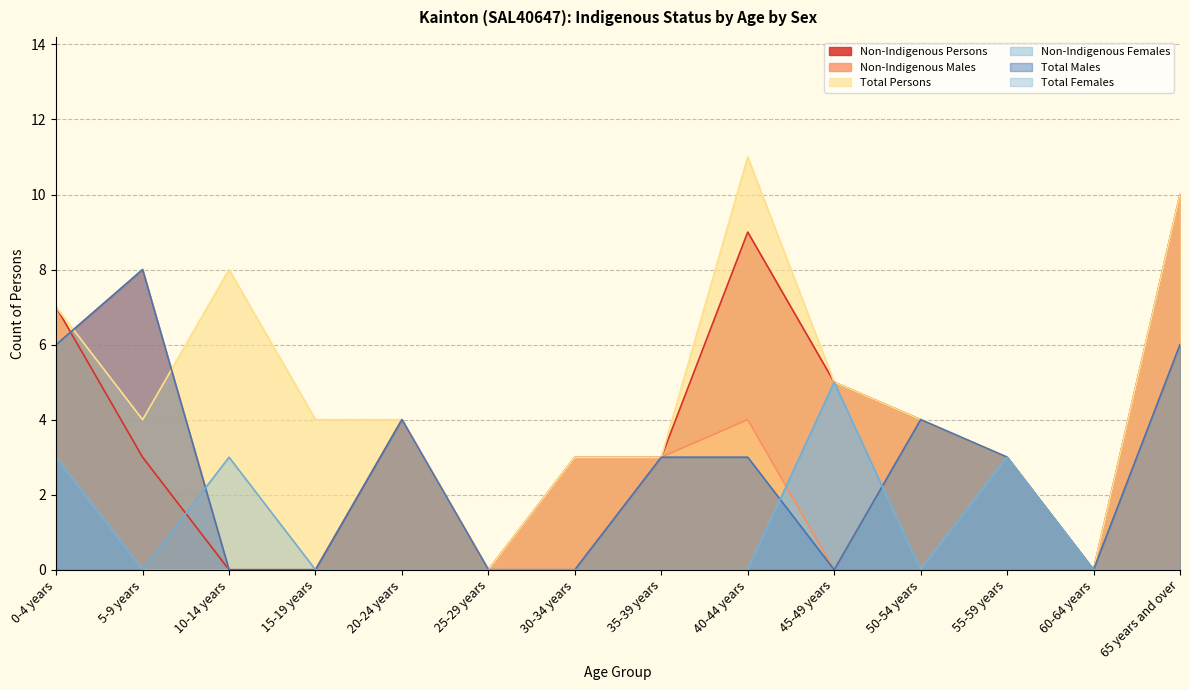

What is the value of the Total Persons point at the 1st from the left?

7